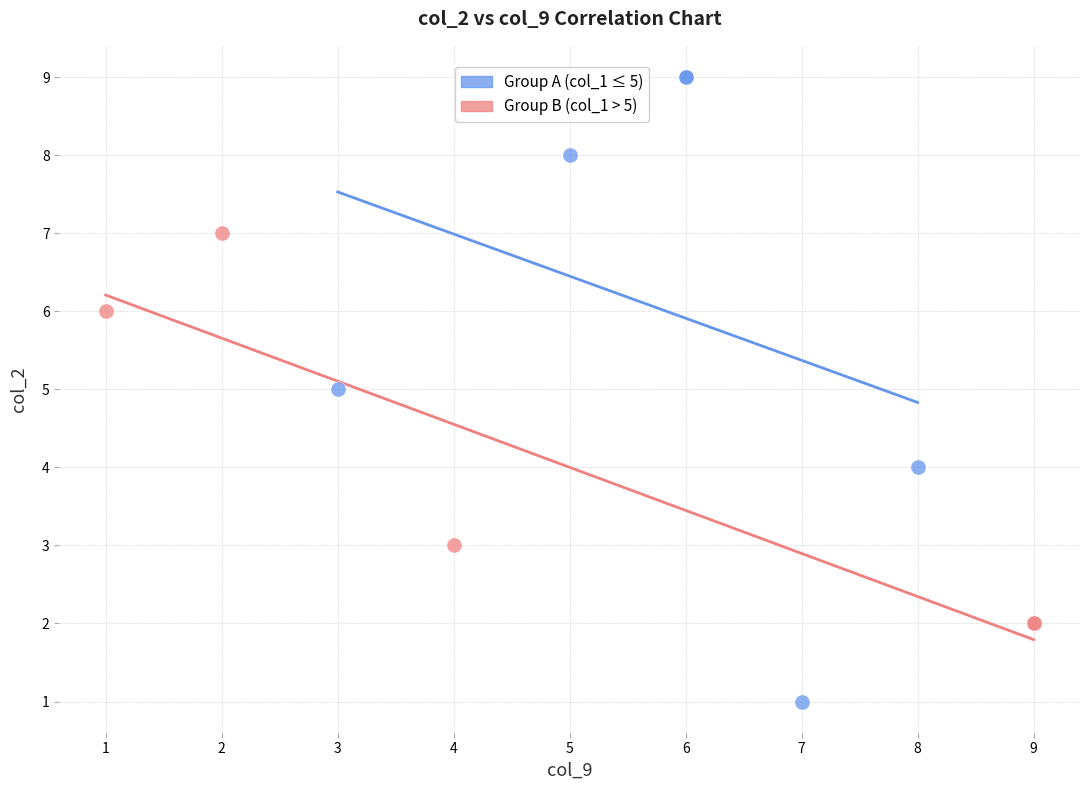

Which series has the widest spread of Y values?

Group A (col_1 ≤ 5)